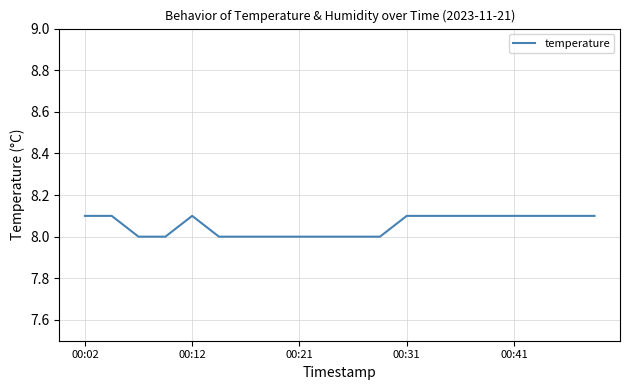

What is the maximum value shown in the chart?

8.1